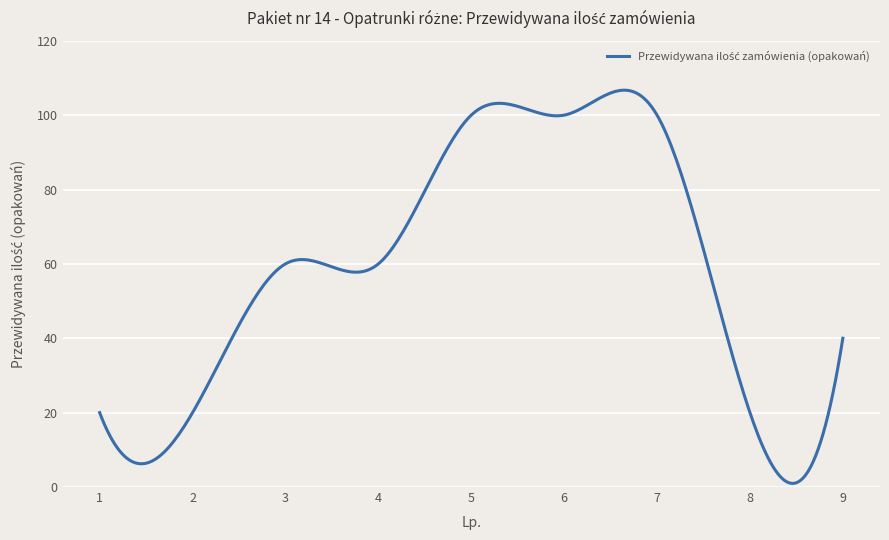

What is the greatest value displayed?

106.7